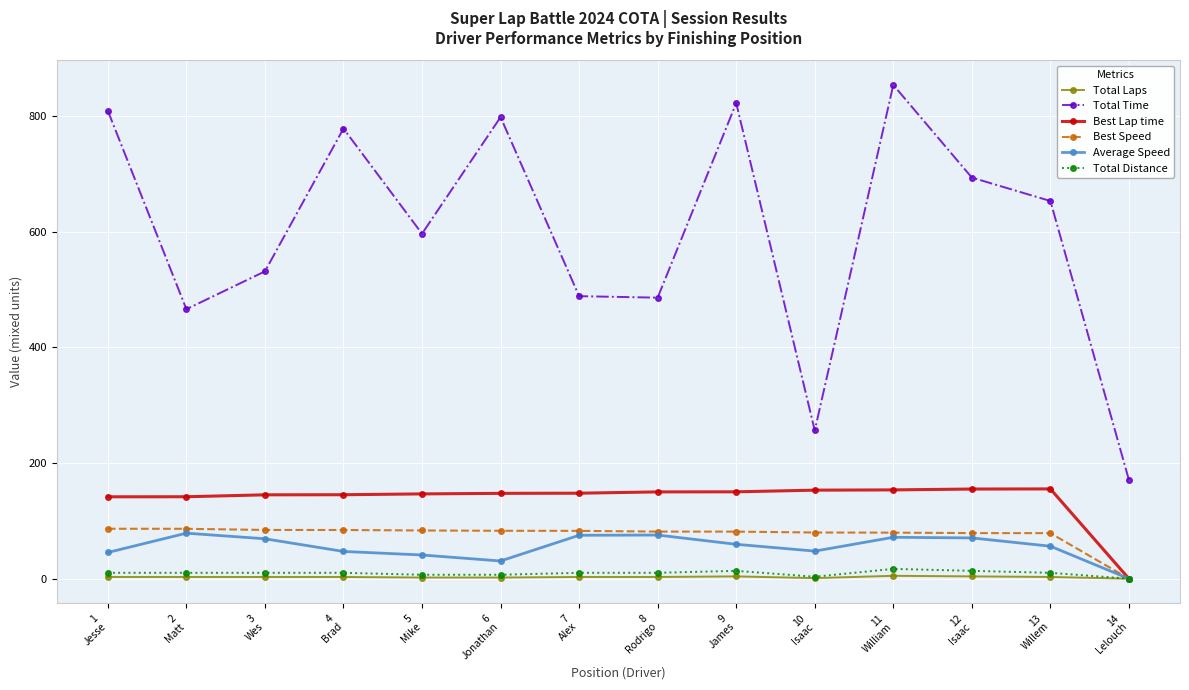

What is the value of the Total Time point at the 10th from the left?

256.4